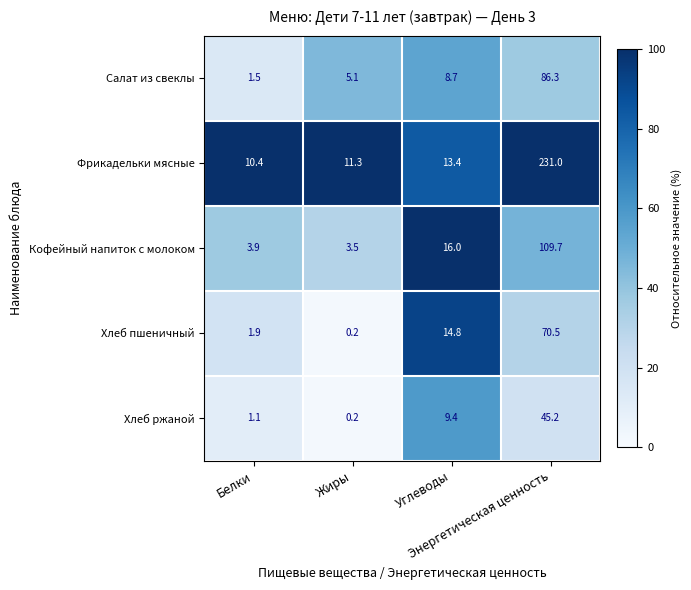

What is the difference between the second highest and minimum values in the Кофейный напиток с молоком series?

12.5